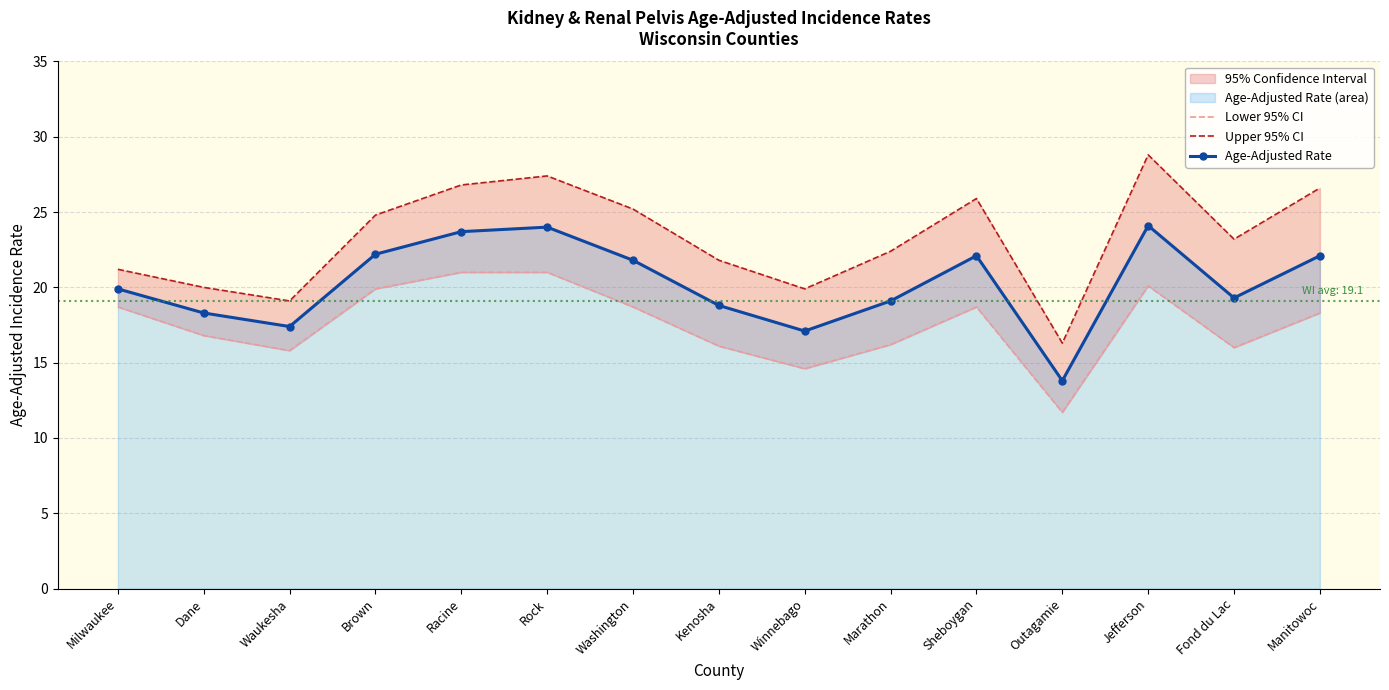

What is the label of the 2nd point from the right?

Fond du Lac